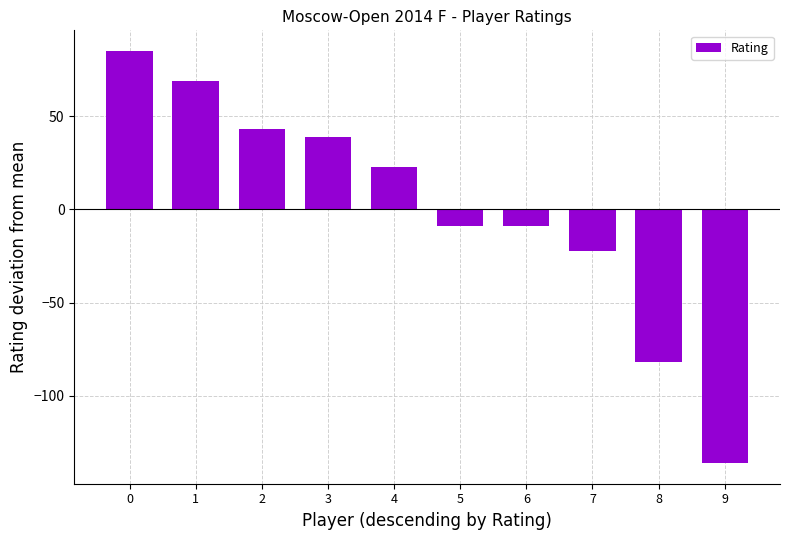

At which label is the value closest to -25?

7